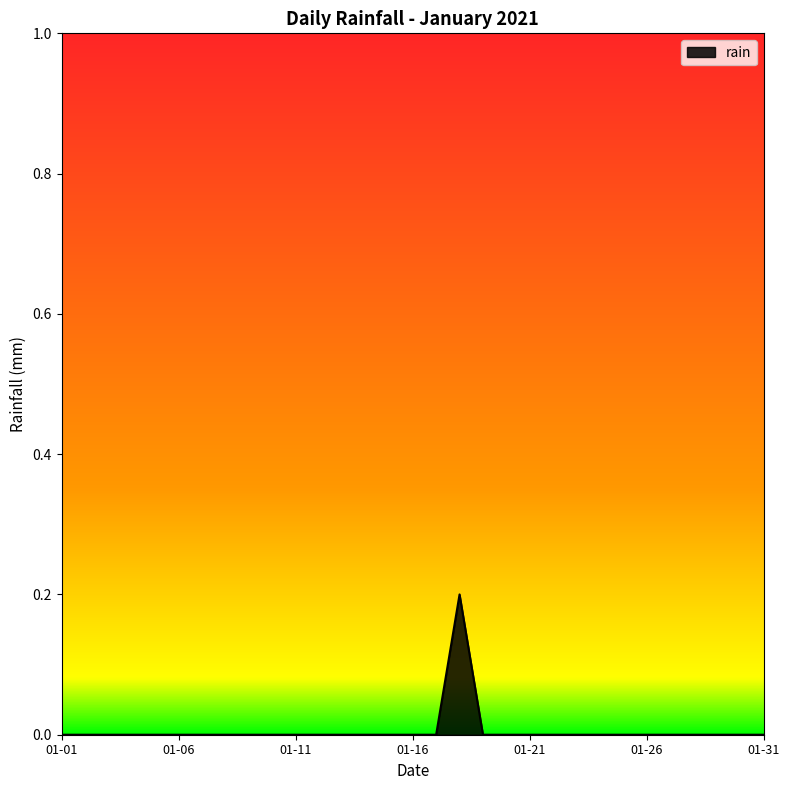

Which category has the lowest value across all series?

01-01